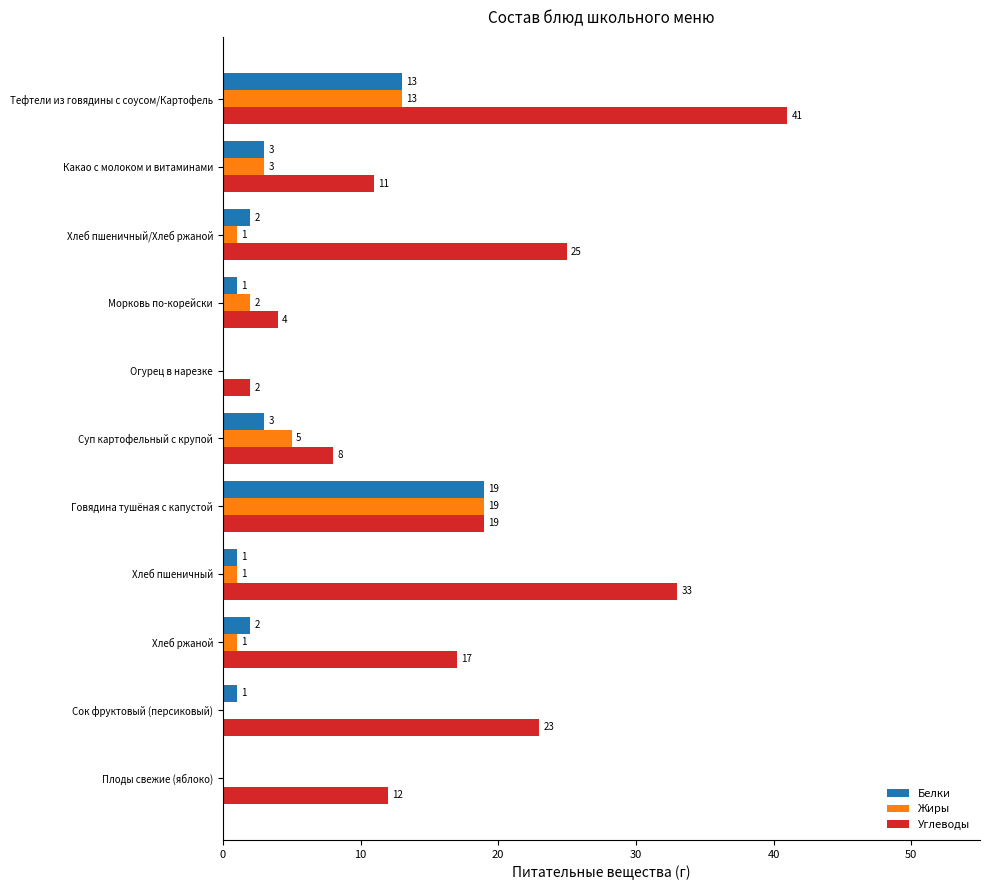

Is the value of Жиры at Сок фруктовый (персиковый) greater than the value of Белки at Хлеб пшеничный?

No